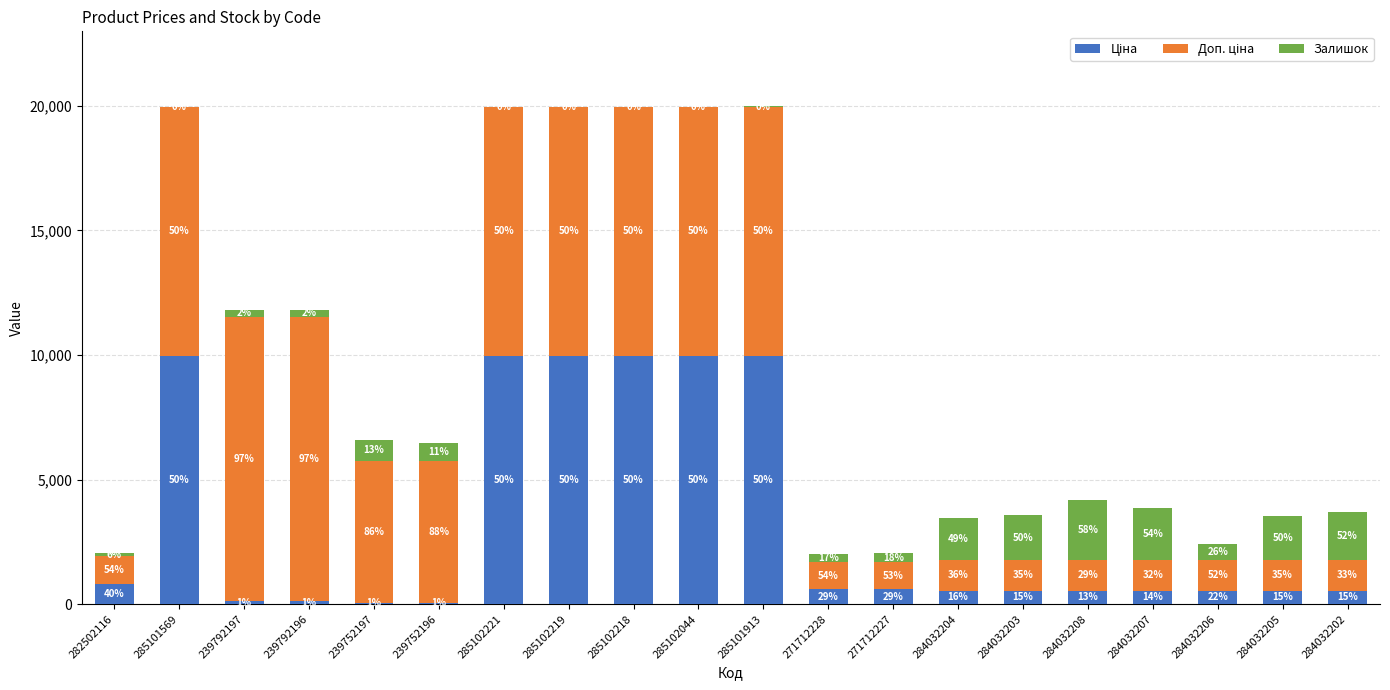

Does the chart contain stacked bars?

Yes